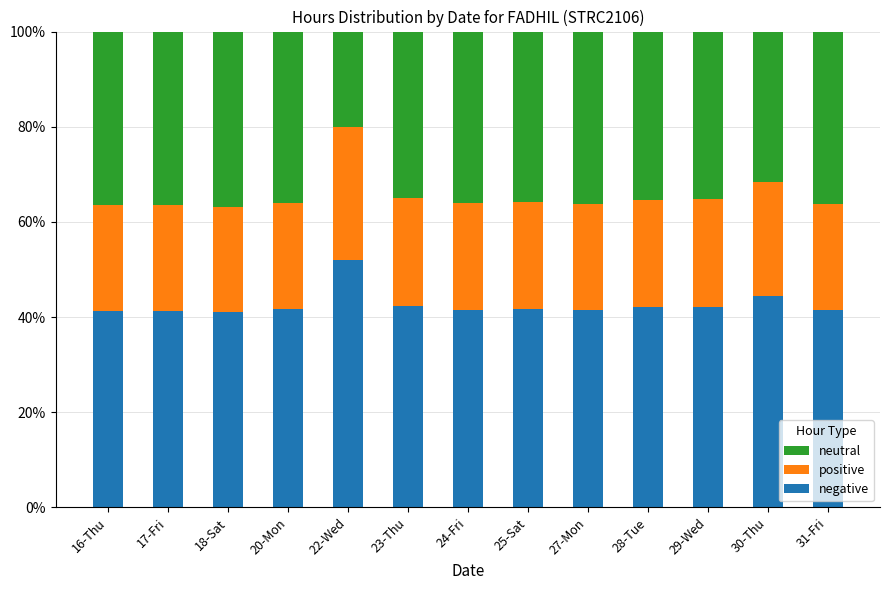

What is the highest value of the negative series?

52.0